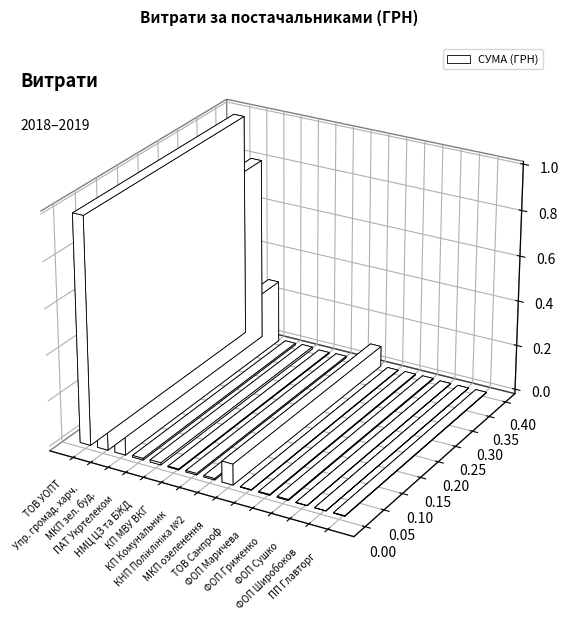

What is the smallest value displayed?

544.0